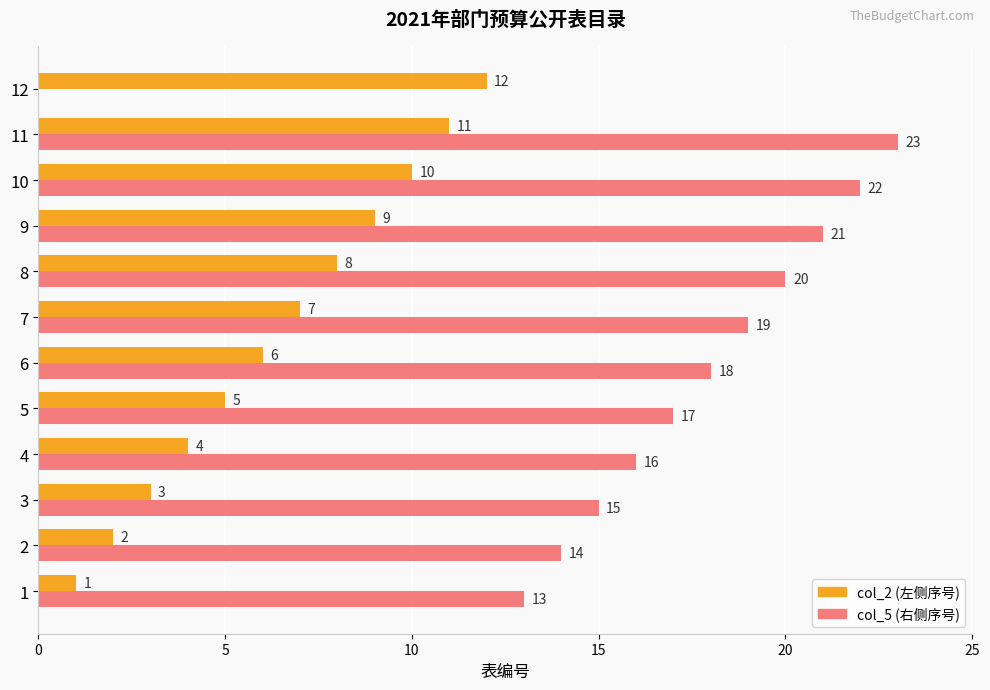

What is the difference between the highest and lowest values at 5?

12.0